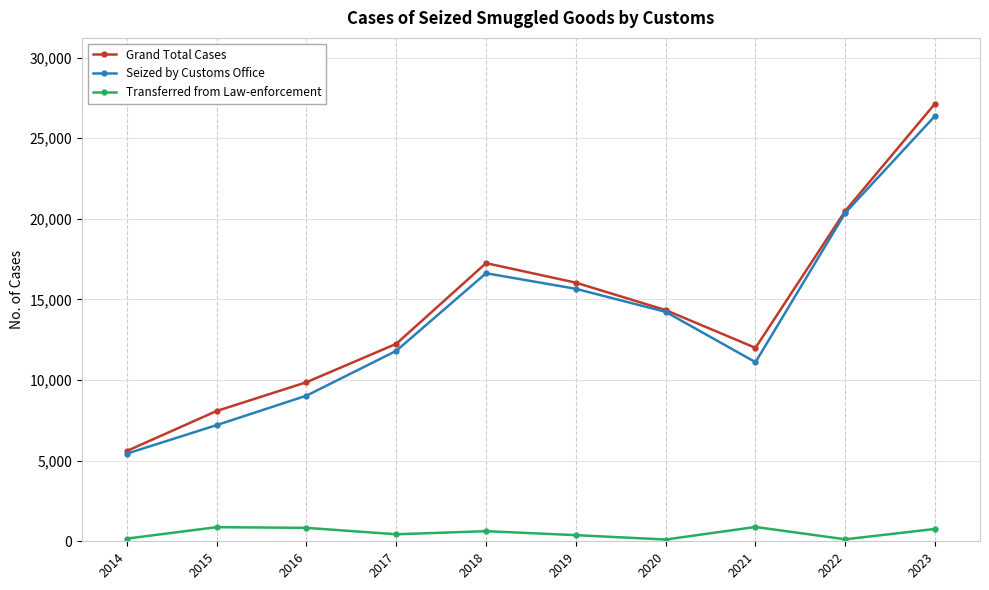

What is the difference between the highest and lowest values at 2022?

20369